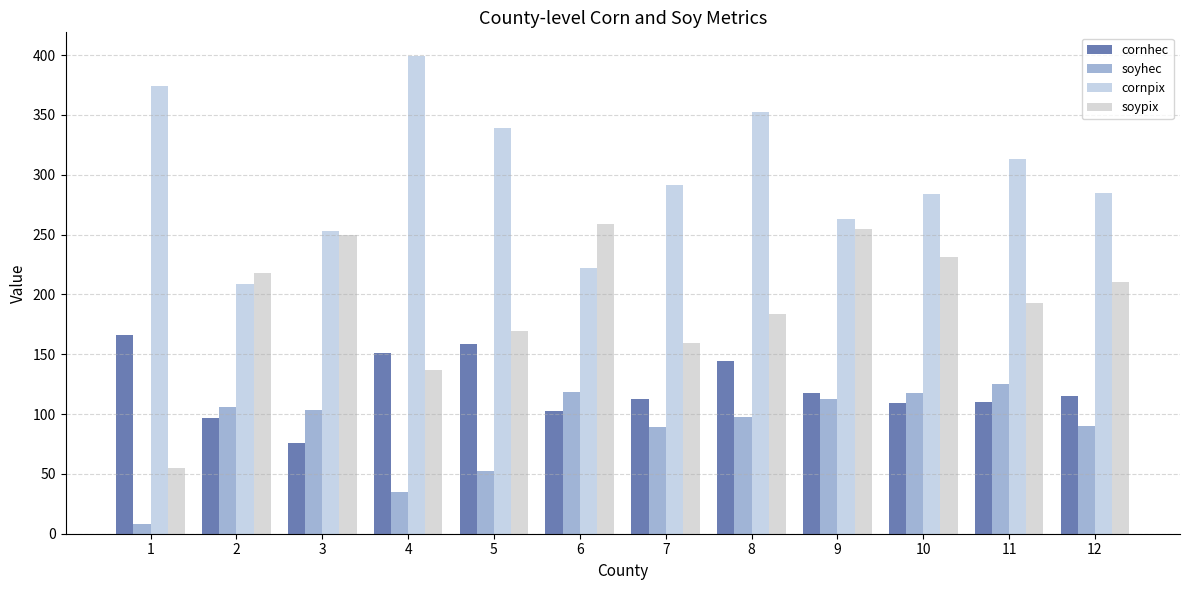

Rank the series by their average value, from lowest to highest.

soyhec, cornhec, soypix, cornpix